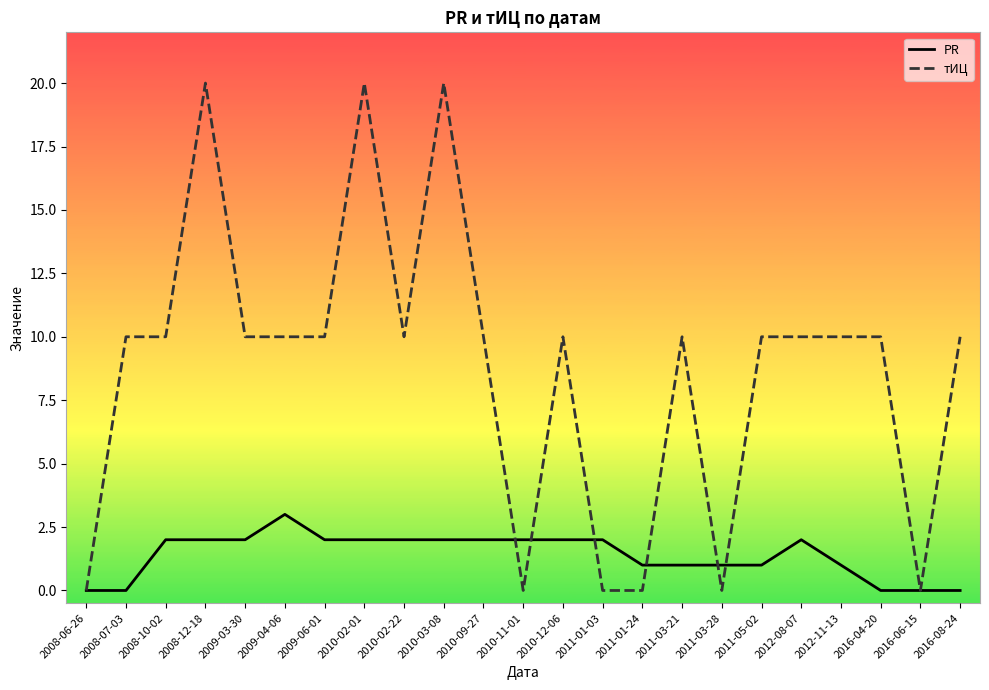

True or false: PR has a value of 2 at 2008-10-02.

True